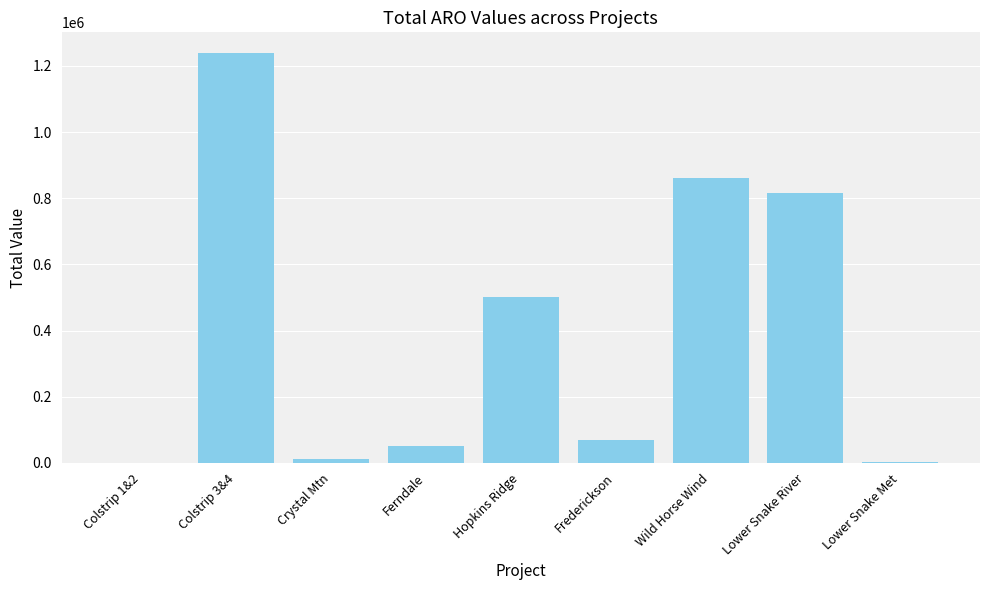

The chart shows a value of 204720.8 at Wild Horse Wind. True or false?

False